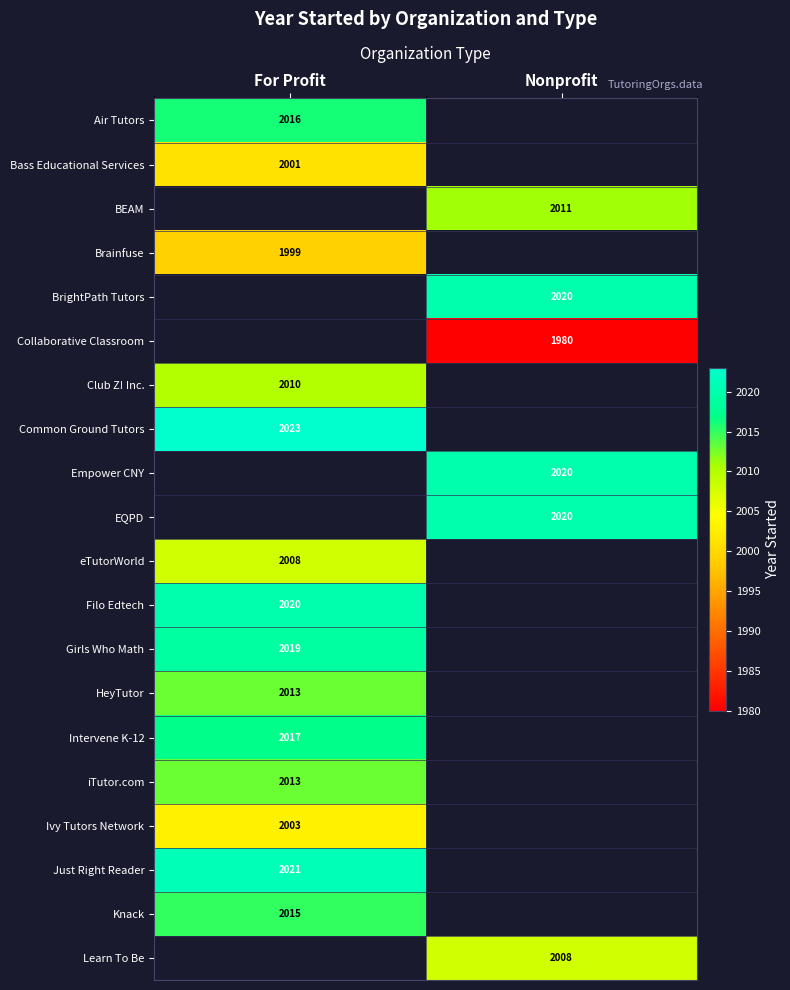

The Empower CNY series shows 2020 at Nonprofit. True or false?

True